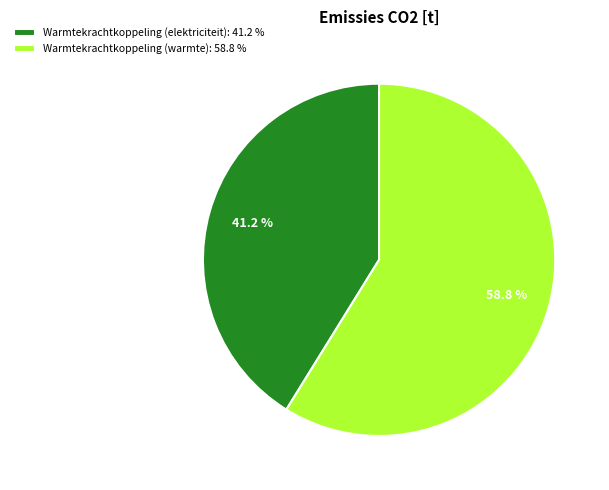

Combined, what portion of the pie is Warmtekrachtkoppeling (warmte): 58.8 % and Warmtekrachtkoppeling (elektriciteit): 41.2 %?

100.0%